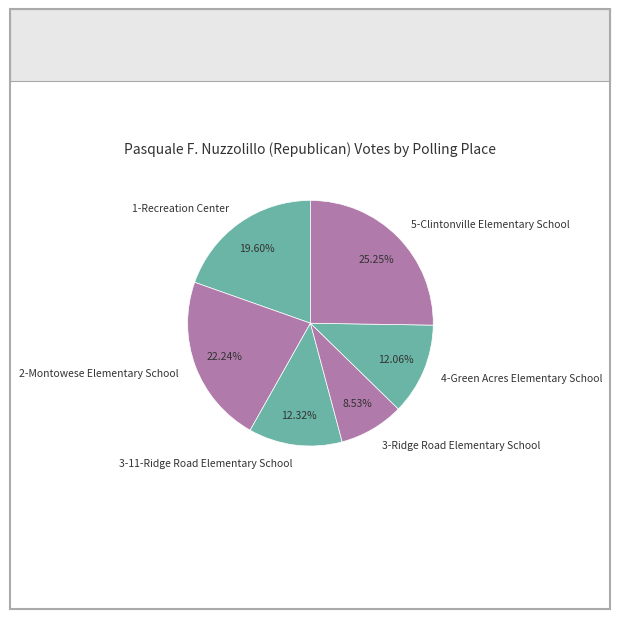

Is 2-Montowese Elementary School the majority of the pie?

No